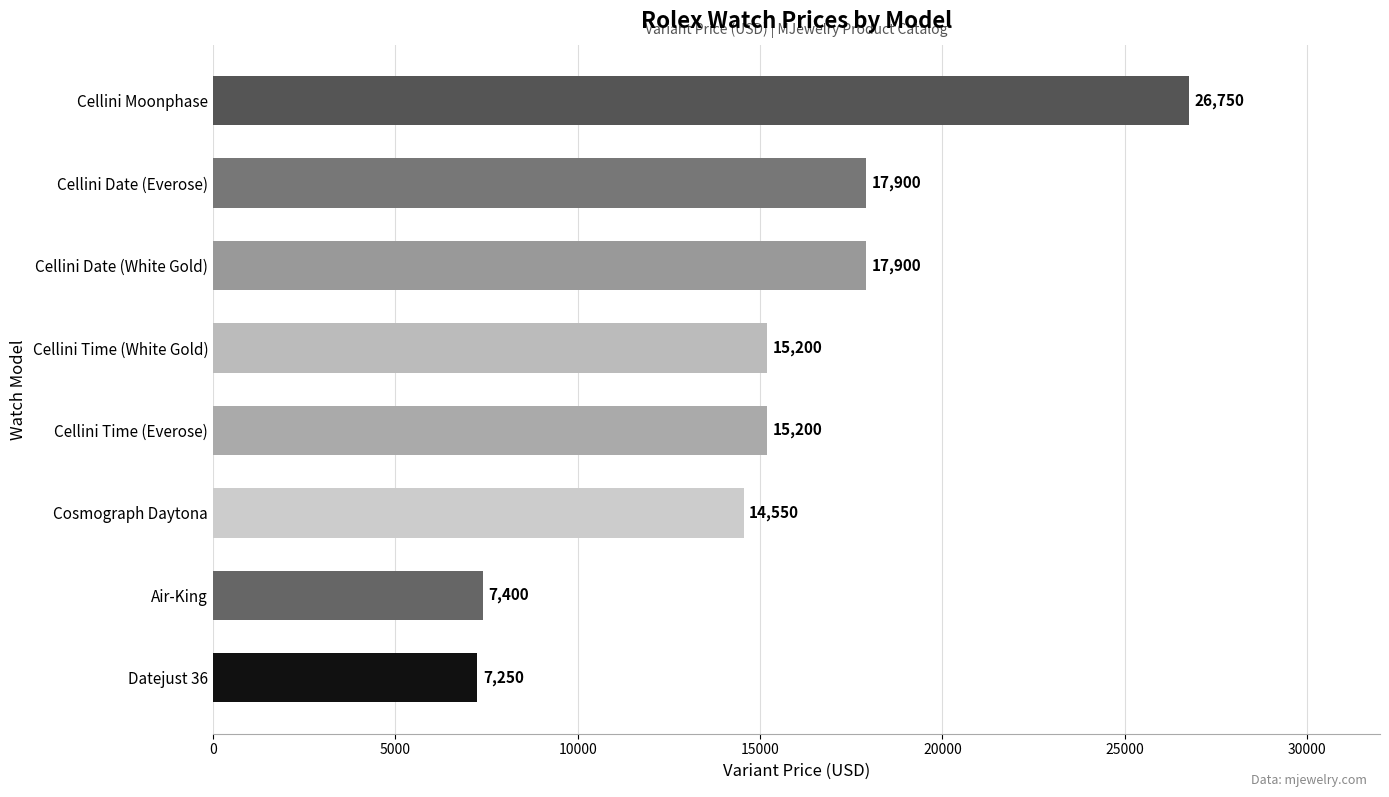

What value does the data have at Cellini Date (White Gold)?

17900